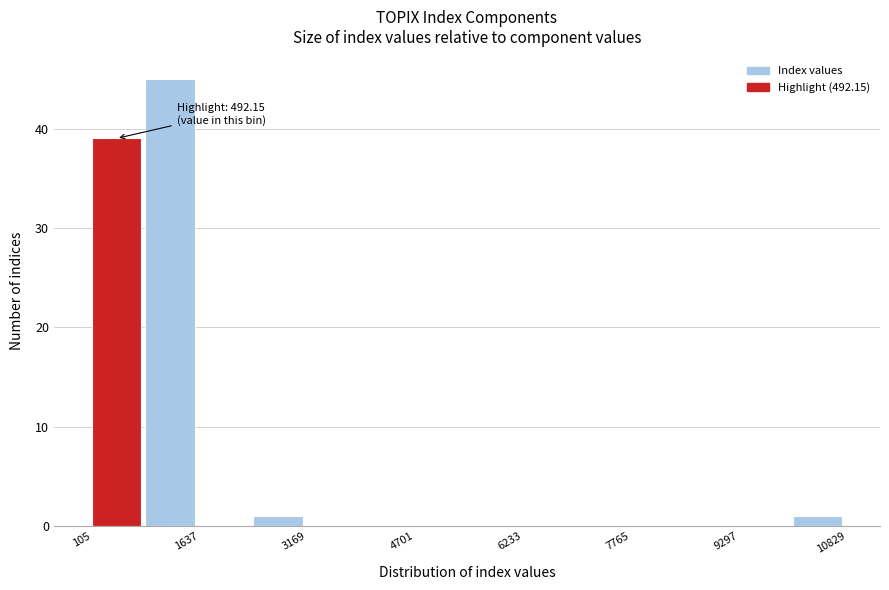

Read against the x-axis, roughly where is the centre of the tallest bar?

1200